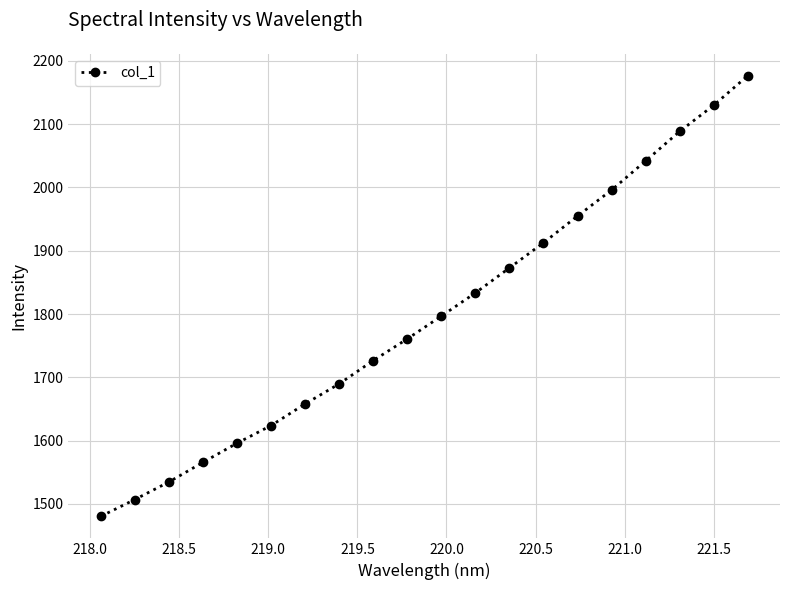

What is the difference between the second highest and minimum values?

649.2